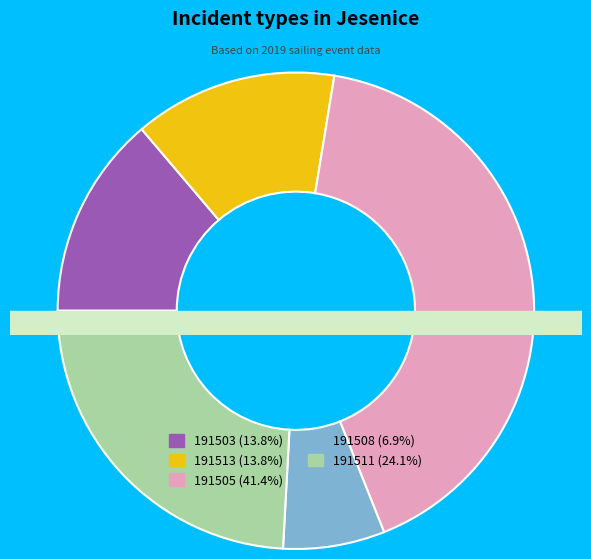

What percentage is the 191511 slice, to the nearest percent?

24%